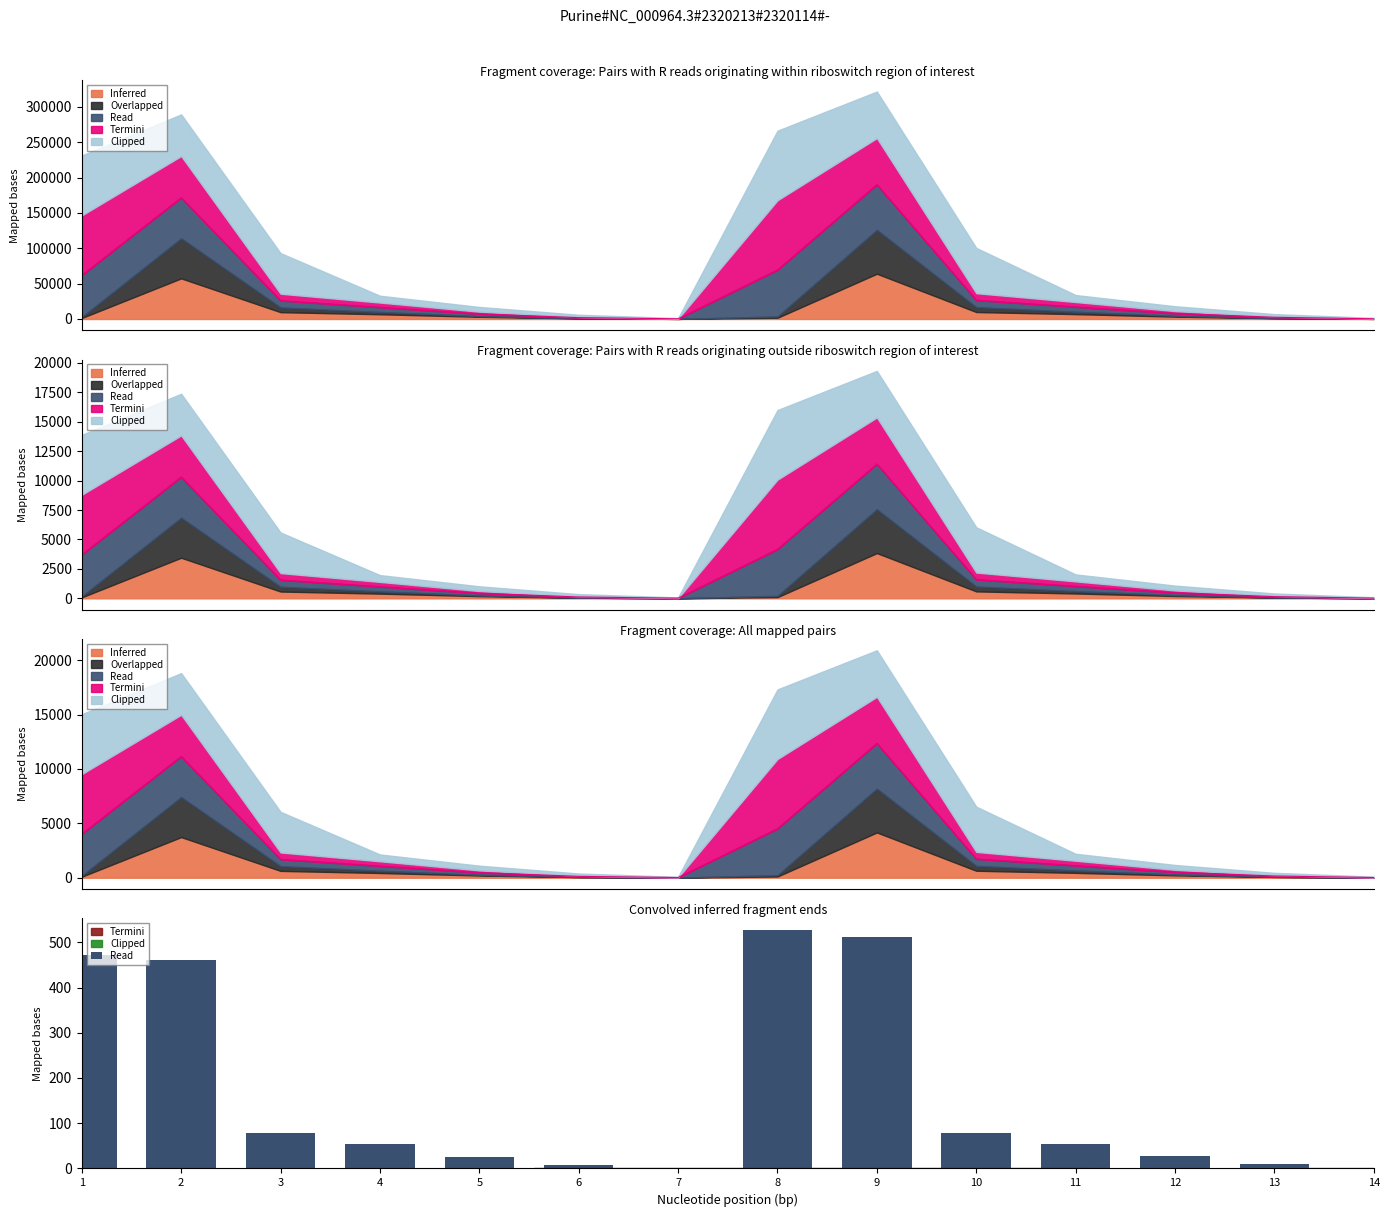

How many categories are shown in the chart?

14